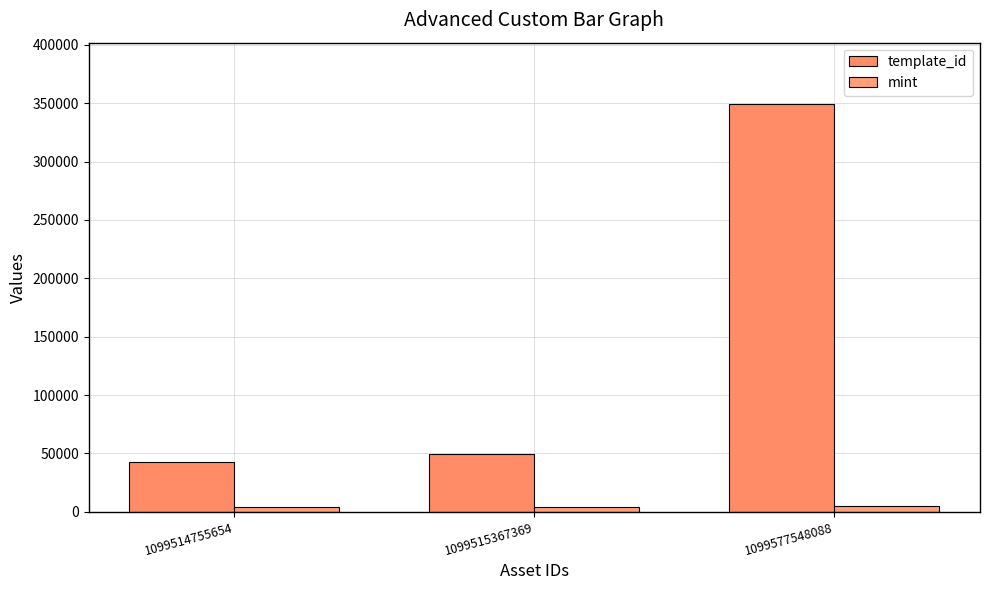

What are all the series names shown in the legend?

template_id, mint